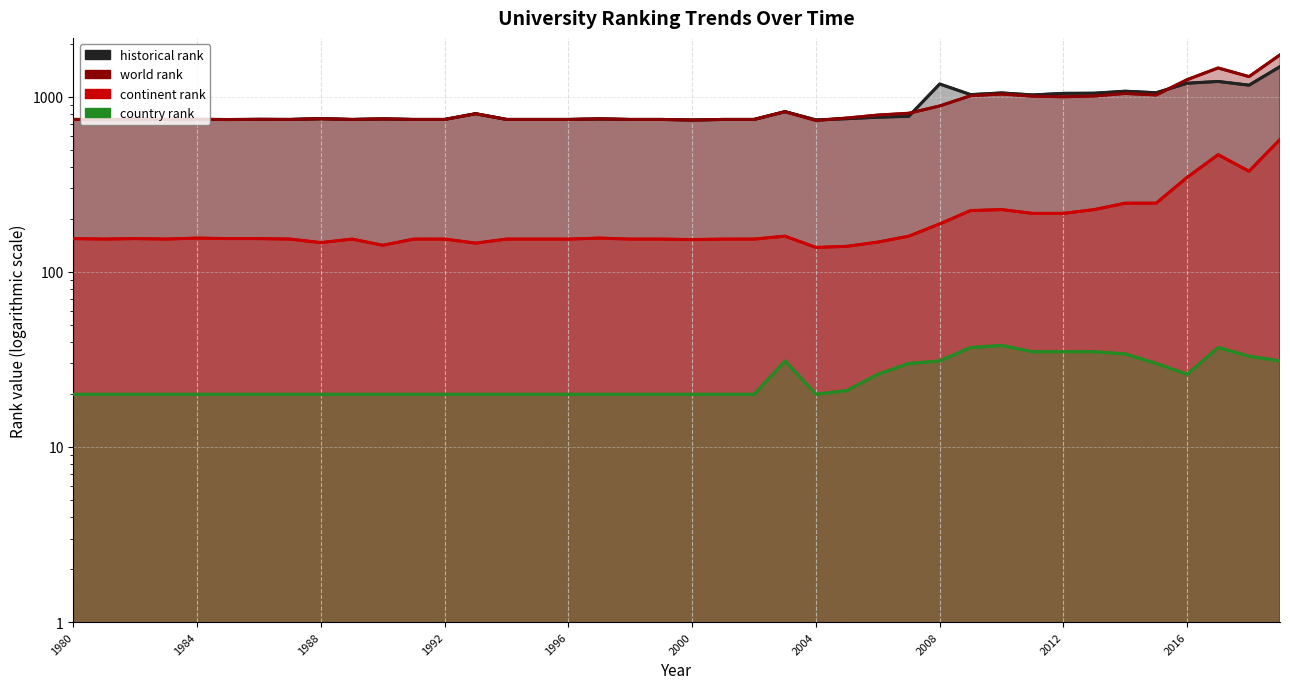

Between 1993 and 2009, which is larger?

2009